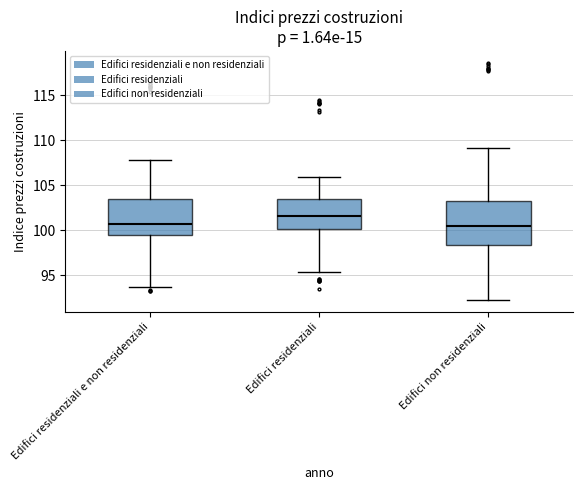

Where does the median line of the box for Edifici non residenziali sit on the y-axis? The values are not printed on the chart, so give them approximately, as read against the axis.

100.5